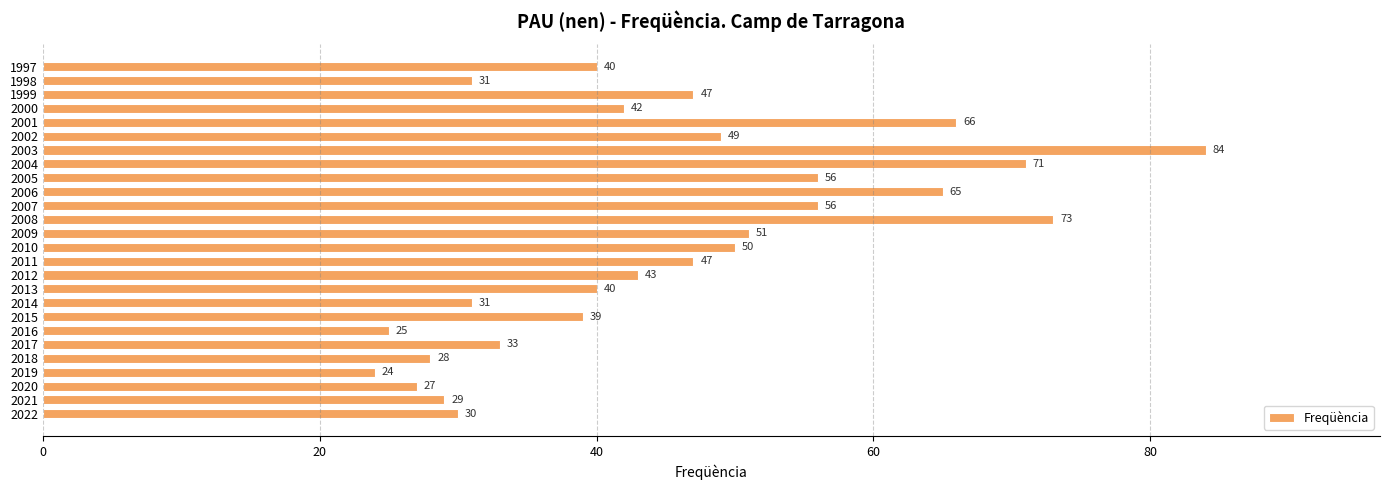

What is the ratio of the value at 2021 to the value at 2002?

0.6